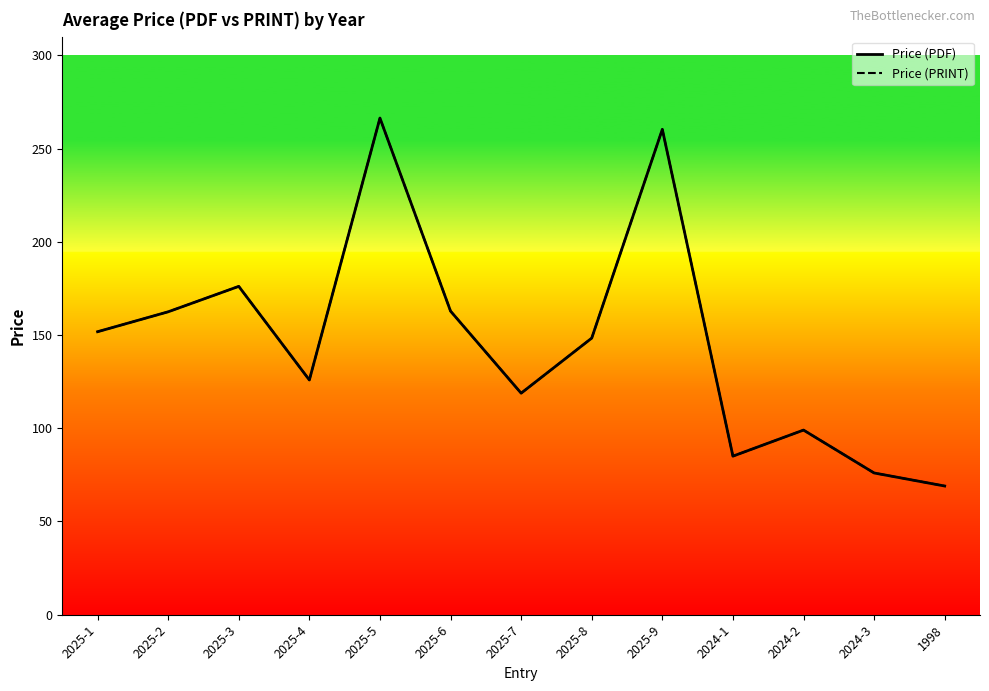

True or false: Price (PDF) and Price (PRINT) cross at least once.

False